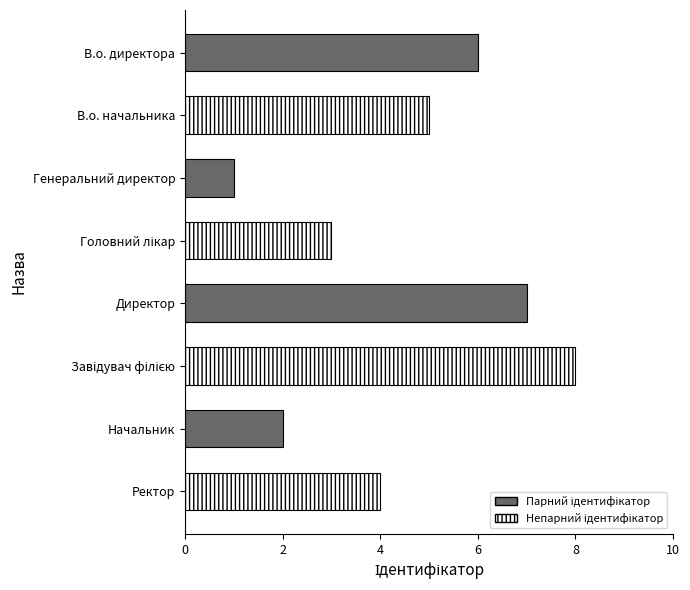

Which has a higher value, В.о. директора or Директор?

Директор